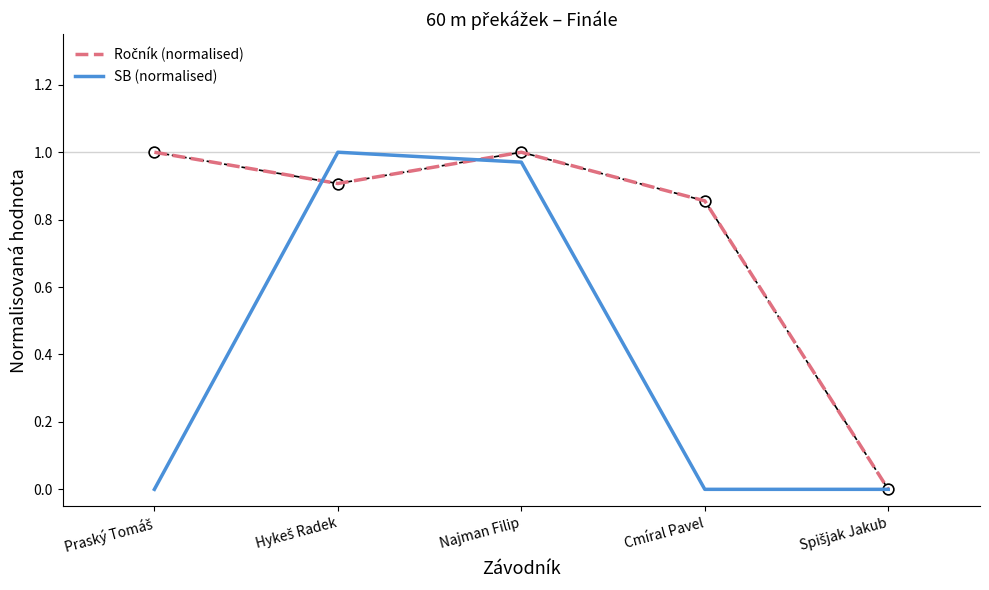

At which category is the sum across all series the highest?

Najman Filip